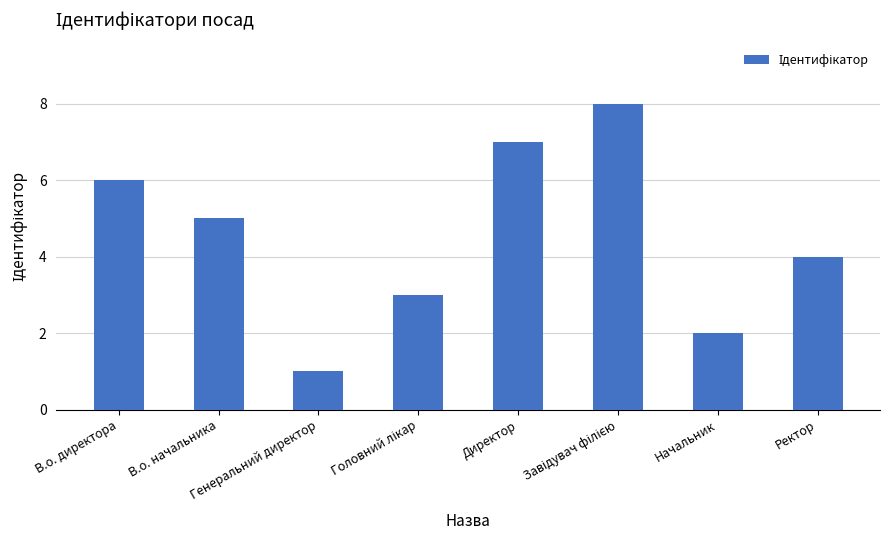

How many series are shown in this chart?

1